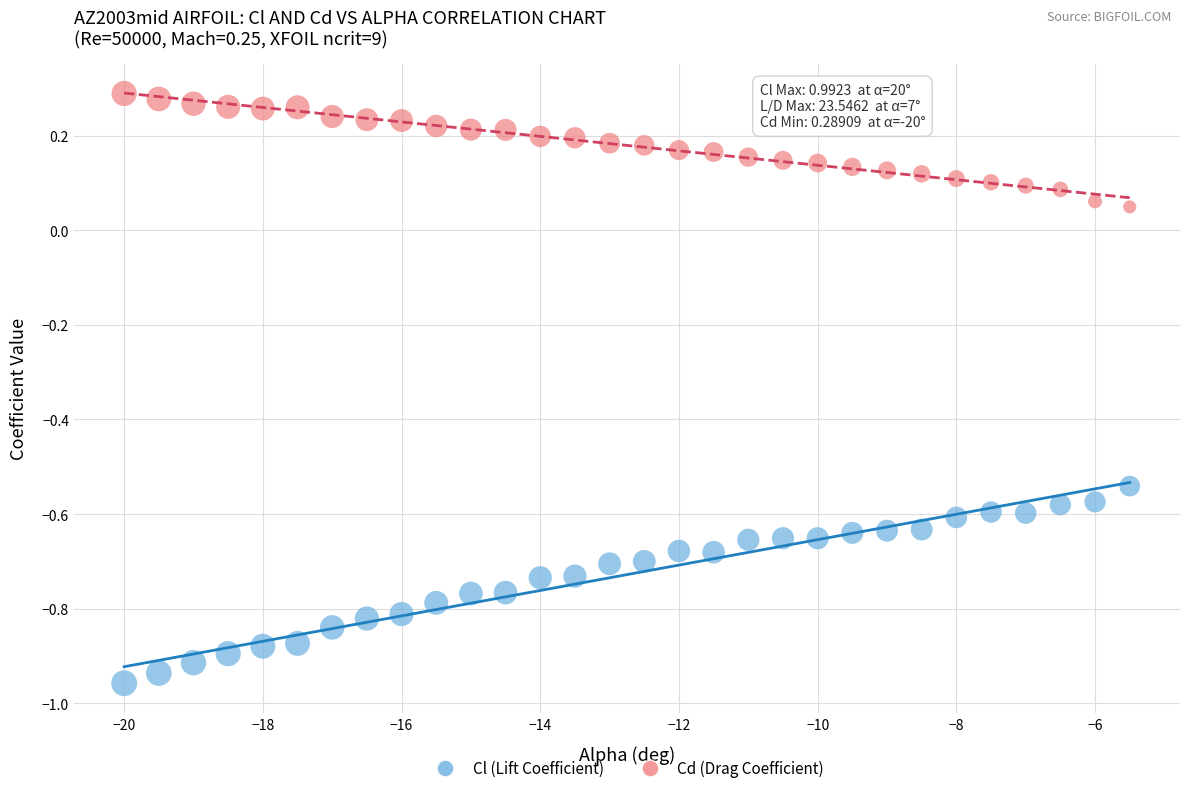

Which series reaches the minimum Y coordinate?

Cl (Lift Coefficient)